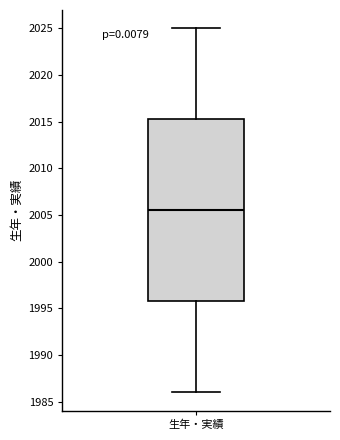

Read this box plot against the y-axis: the position of the median line, the range covered by the box, and the ends of both whiskers. The values are not printed on the chart, so give them approximately, as read against the axis.

median 2005.5, box 1996.0 to 2015.5, whiskers 1986.0 to 2025.0